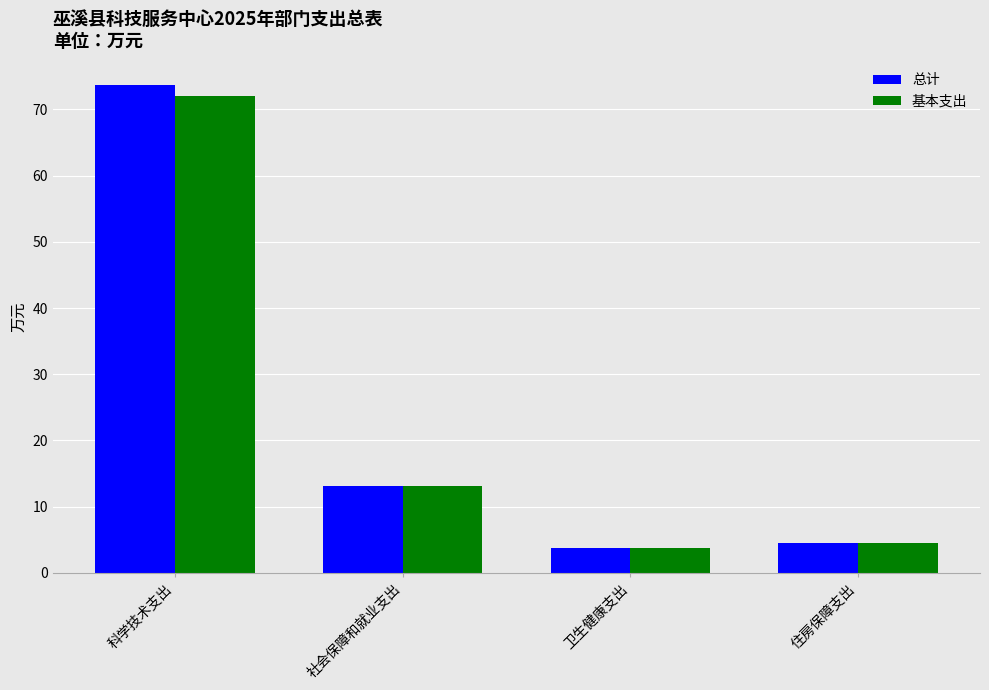

What is the difference between the 基本支出 values at 住房保障支出 and 社会保障和就业支出?

8.7